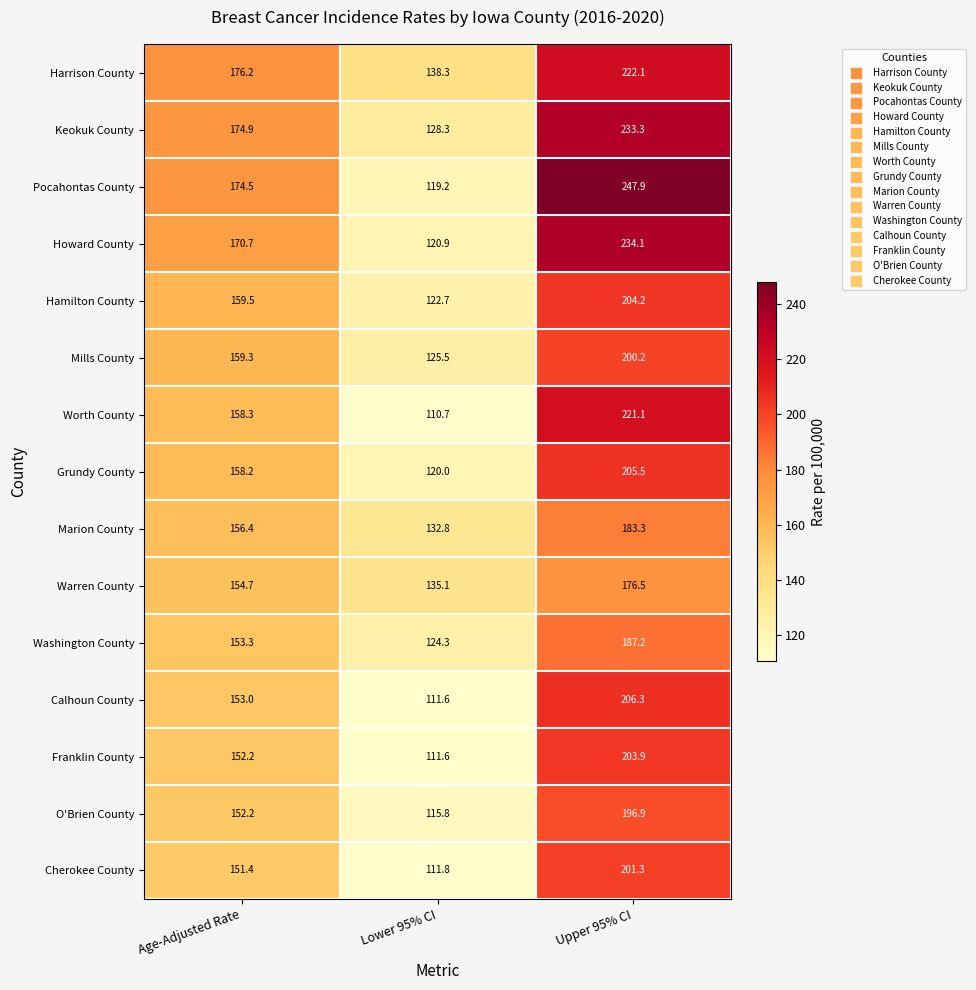

What is the difference between the maximum and second lowest values in the Worth County series?

62.8